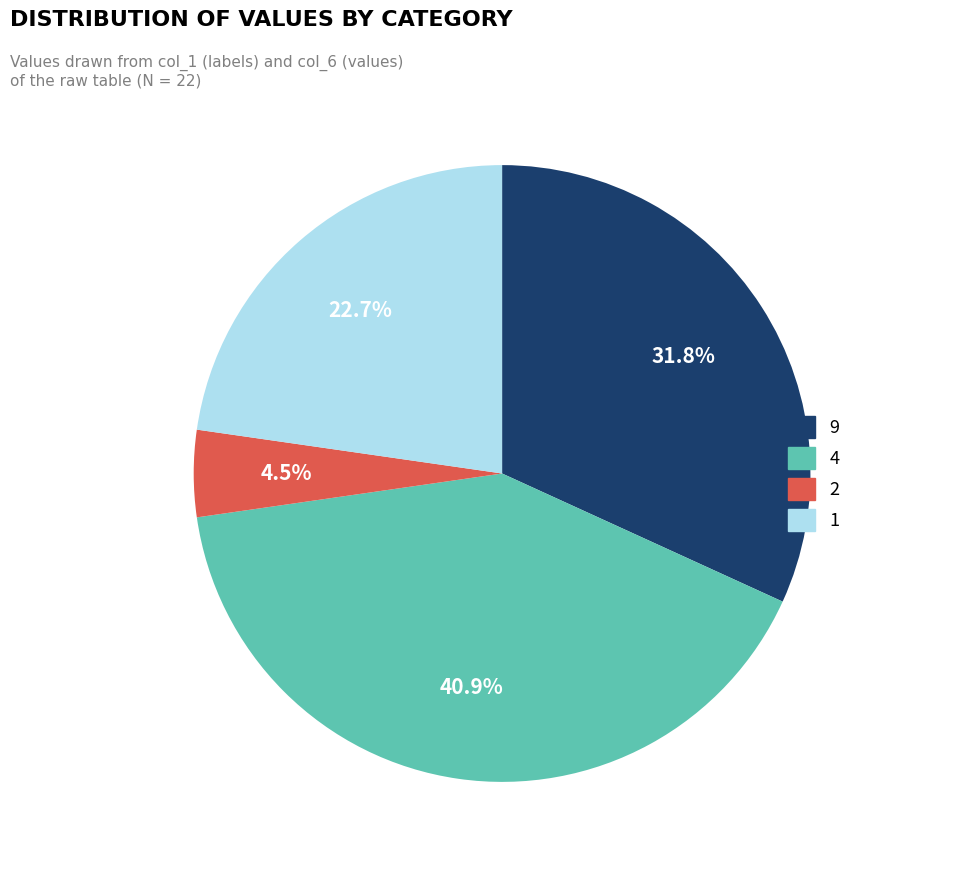

Is there a majority slice in this chart?

No